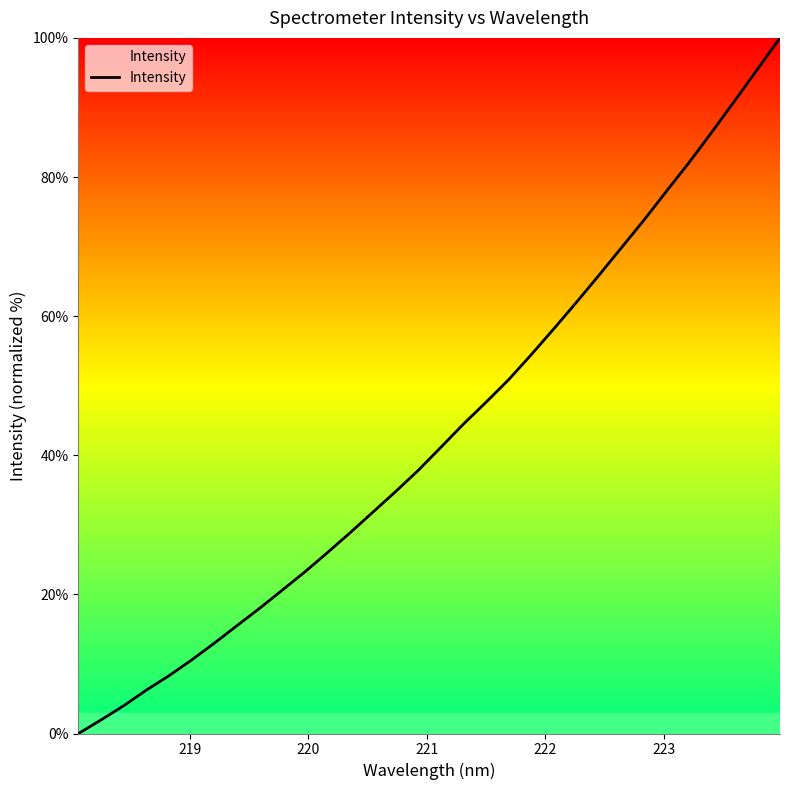

What is the greatest value displayed?

100.0